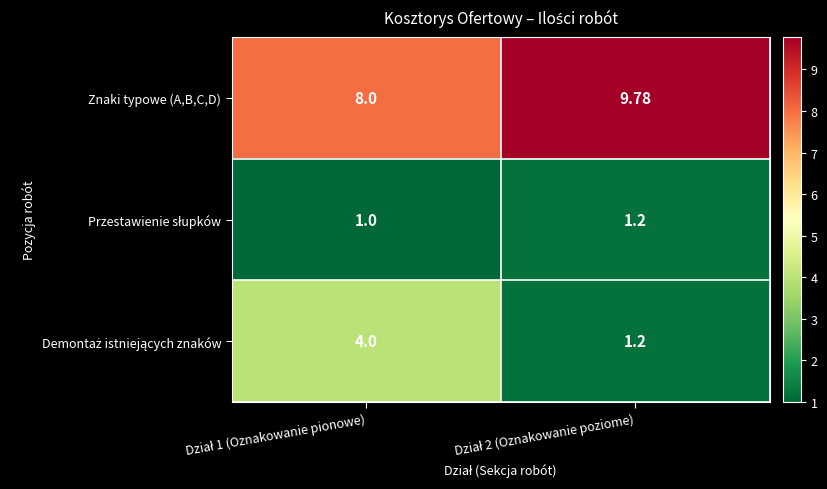

How many categories are shown in the chart?

2